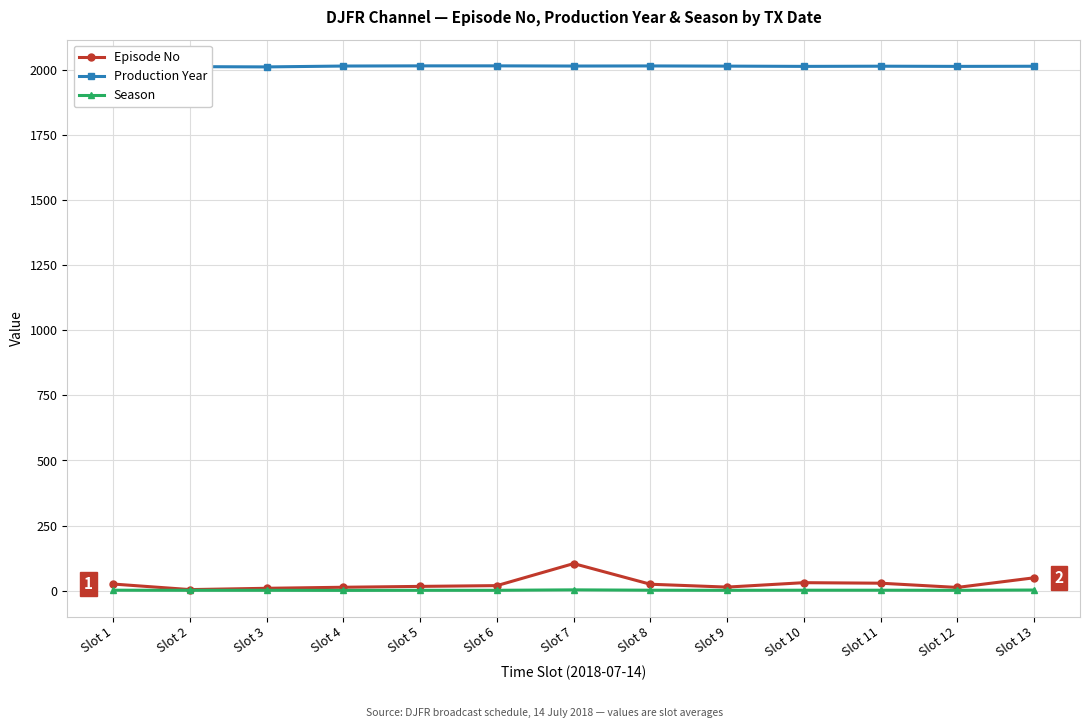

Is this an area chart (filled region under the line)?

No